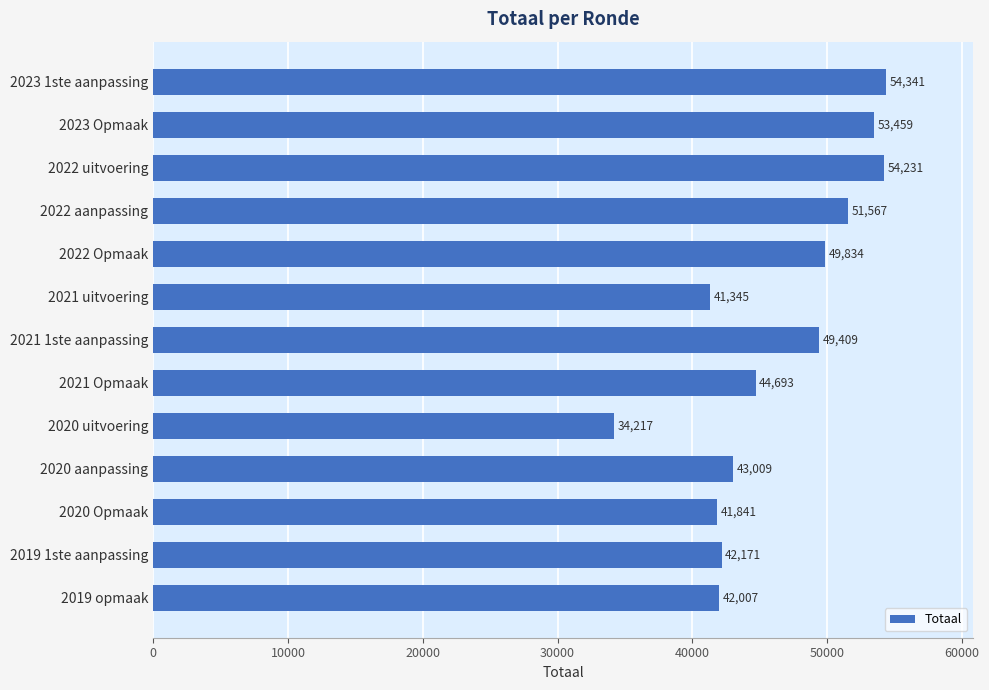

Reading top to bottom, transcribe all the data shown in this chart.

54341	53459	54231	51567	49834	41345	49409	44693	34217	43009	41841	42171	42007